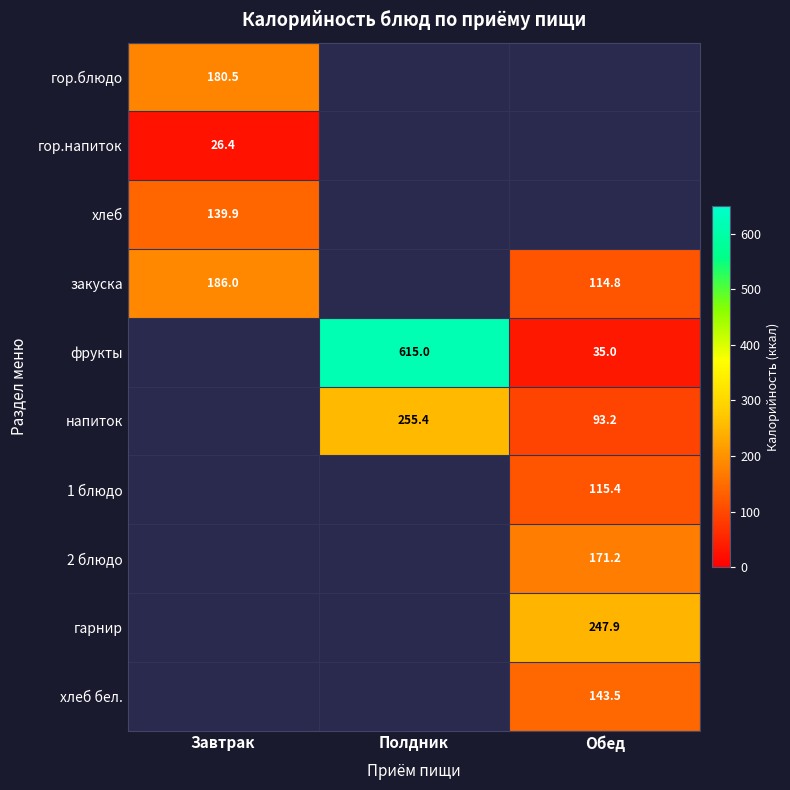

What is the greatest value displayed?

615.0